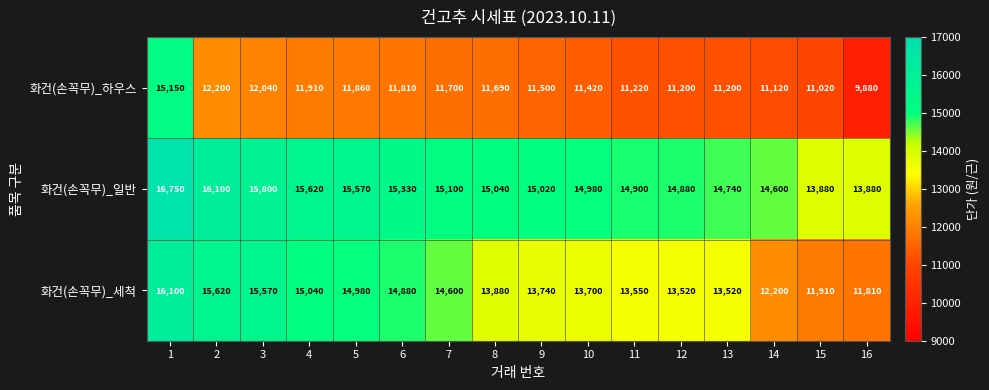

Is it true that 화건(손꼭무)_일반 equals 4488 at 8?

False